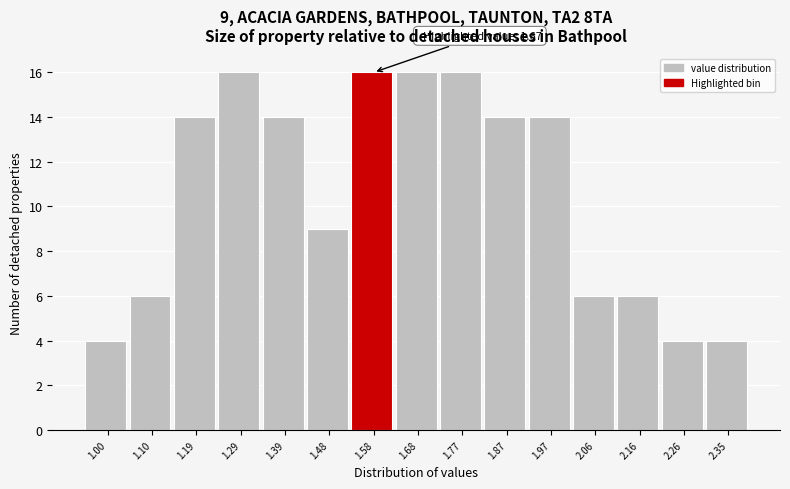

Reading left to right, what are all the values shown in this chart?

4	6	14	16	14	9	16	16	16	14	14	6	6	4	4